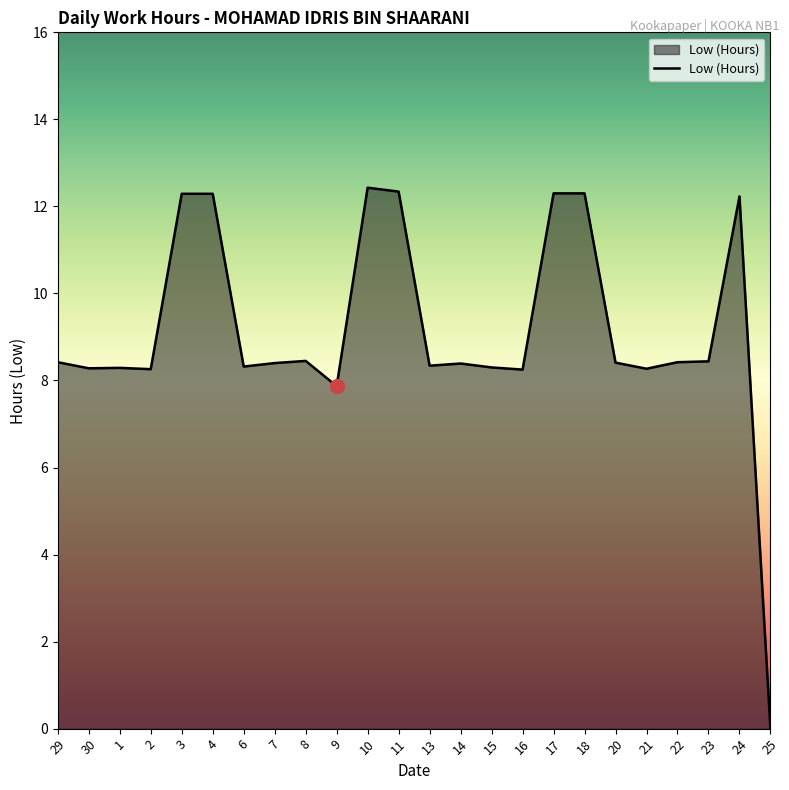

What position from the right is 29?

24